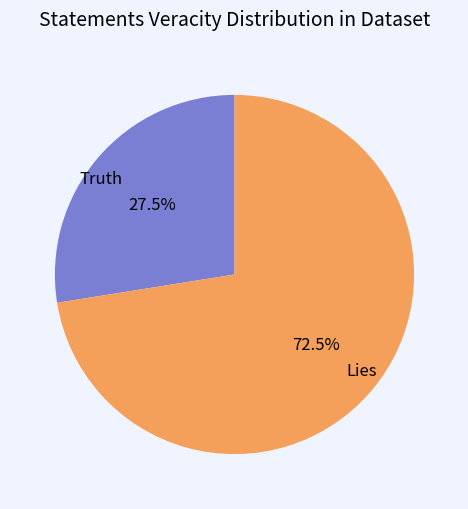

What is the majority slice?

Lies